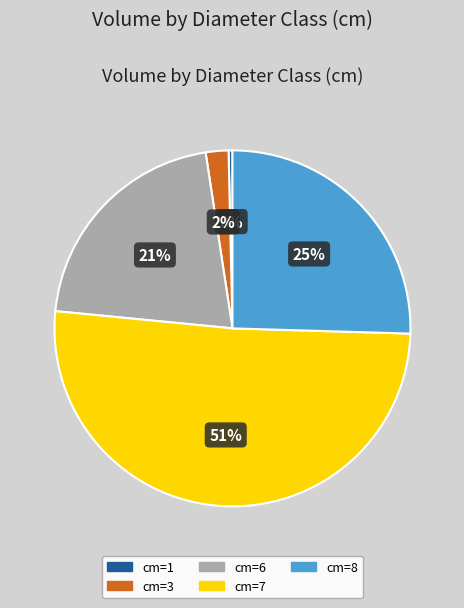

Is there a majority slice in this chart?

Yes